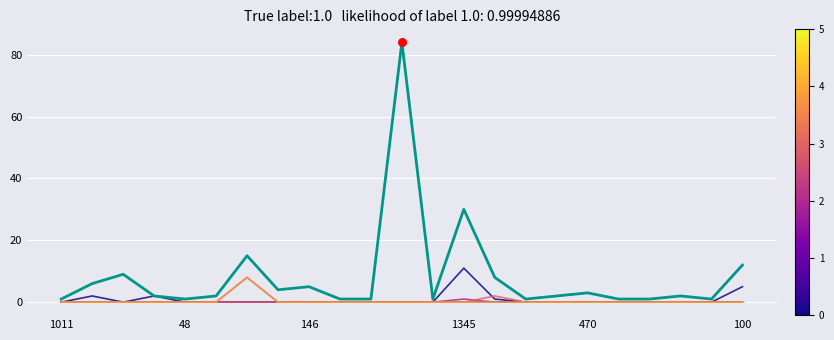

What is the greatest value displayed?

84